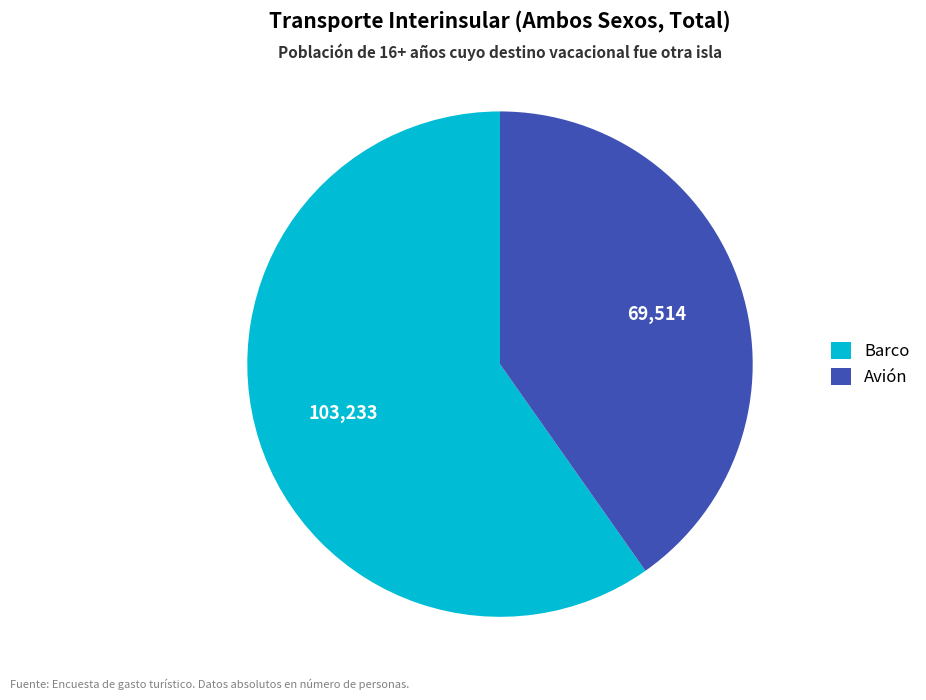

How many segments does this pie chart have?

2